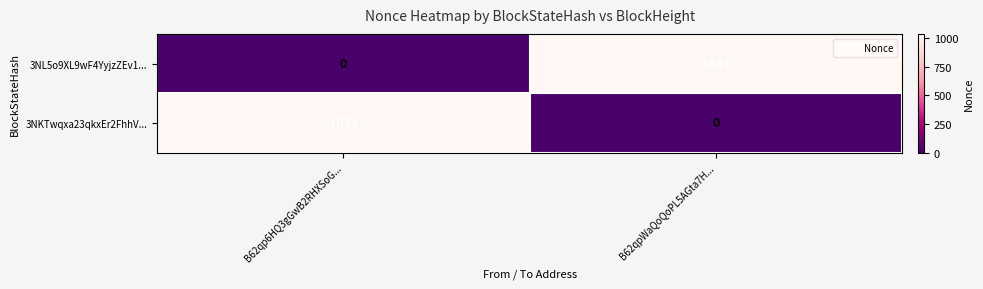

The 3NL5o9XL9wF4YyjzZEv1... series shows 1034 at B62qpWaQoQoPL5AGta7H.... True or false?

True